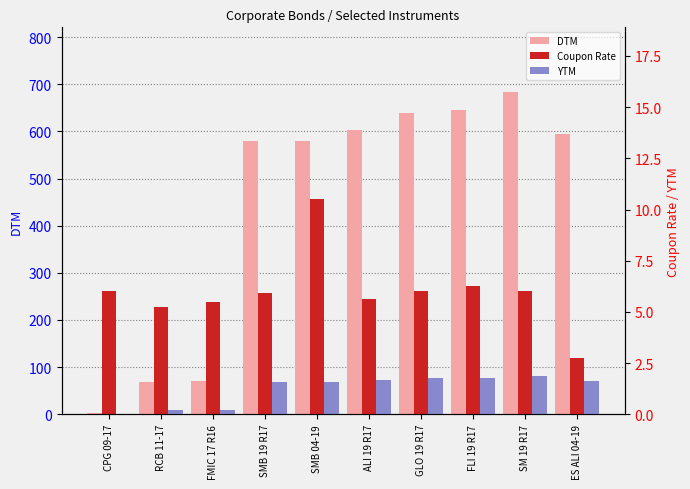

How many bars are there in total?

30